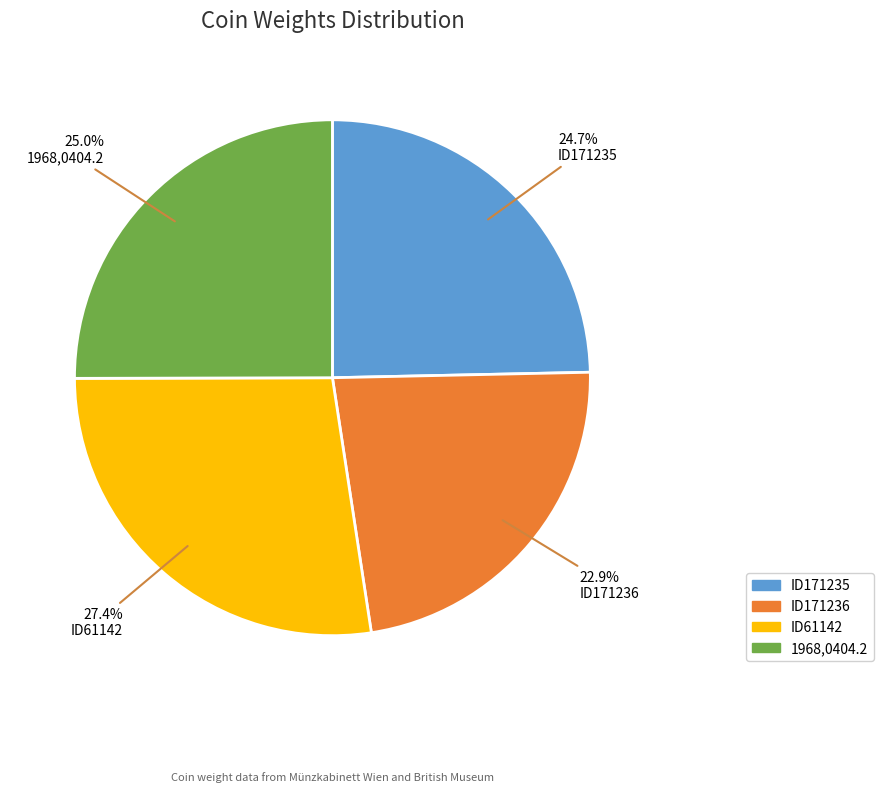

Which has a higher value, ID61142 or ID171235?

ID61142